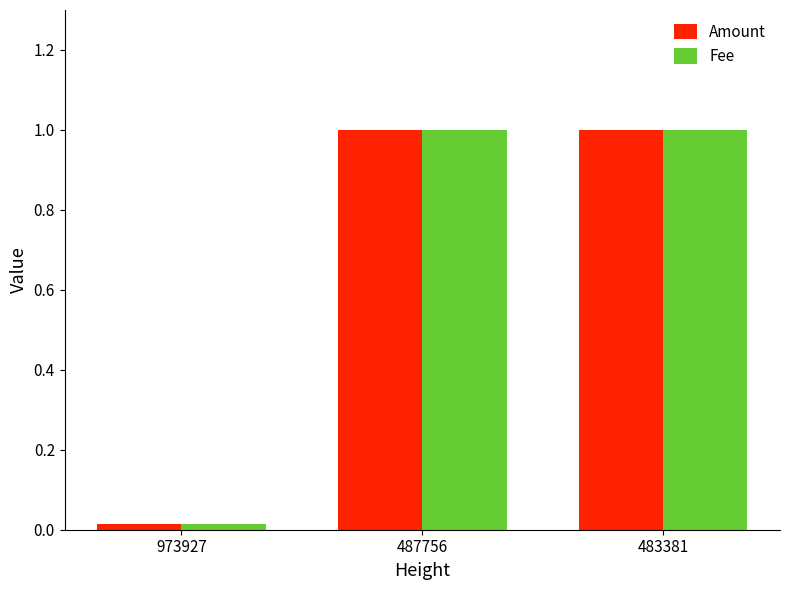

True or false: Amount has a value of 1.0 at 483381.

True